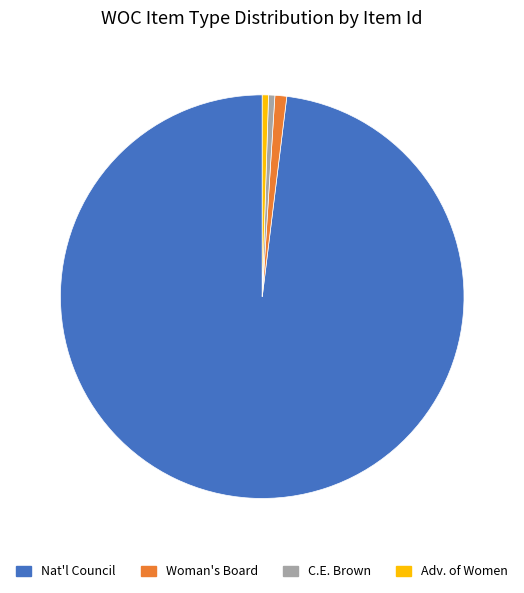

How many slices are in this pie chart?

4